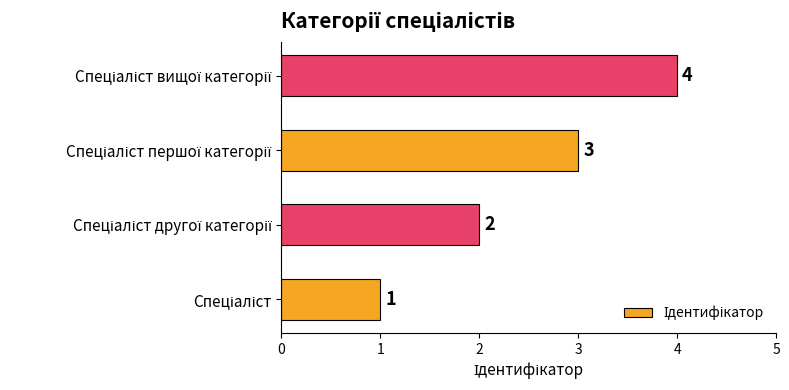

What is the difference between the maximum and minimum values?

3